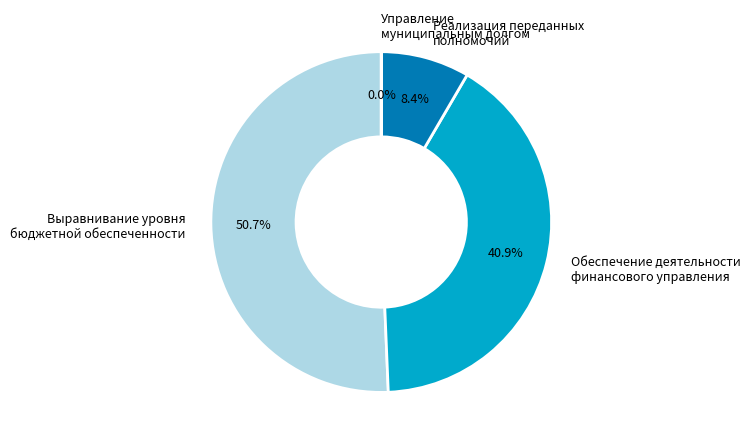

Is the sum of Реализация переданных полномочий and Обеспечение деятельности финансового управления greater than half?

No